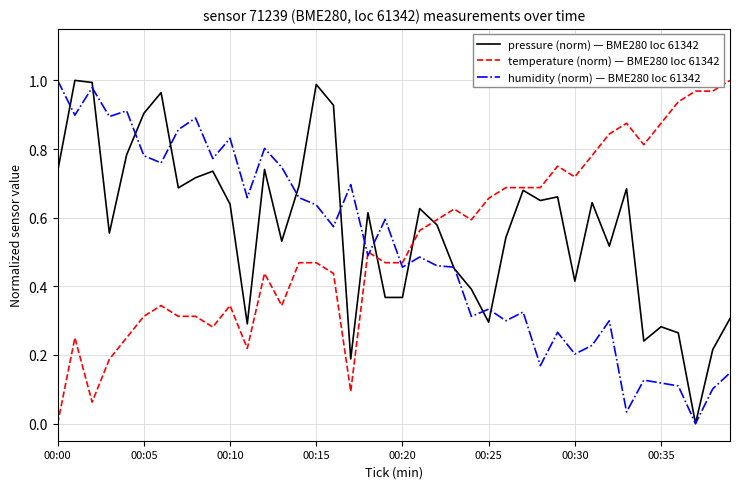

The pressure (norm) — BME280 loc 61342 series shows 0.6 at 00:30. True or false?

False